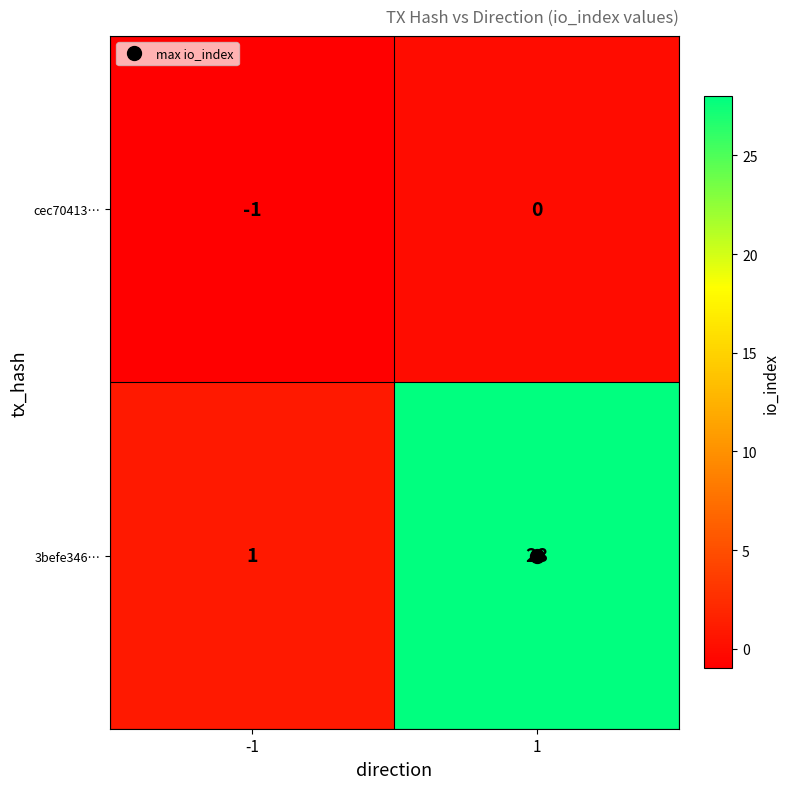

Is it true that cec70413… equals 0 at 1?

True